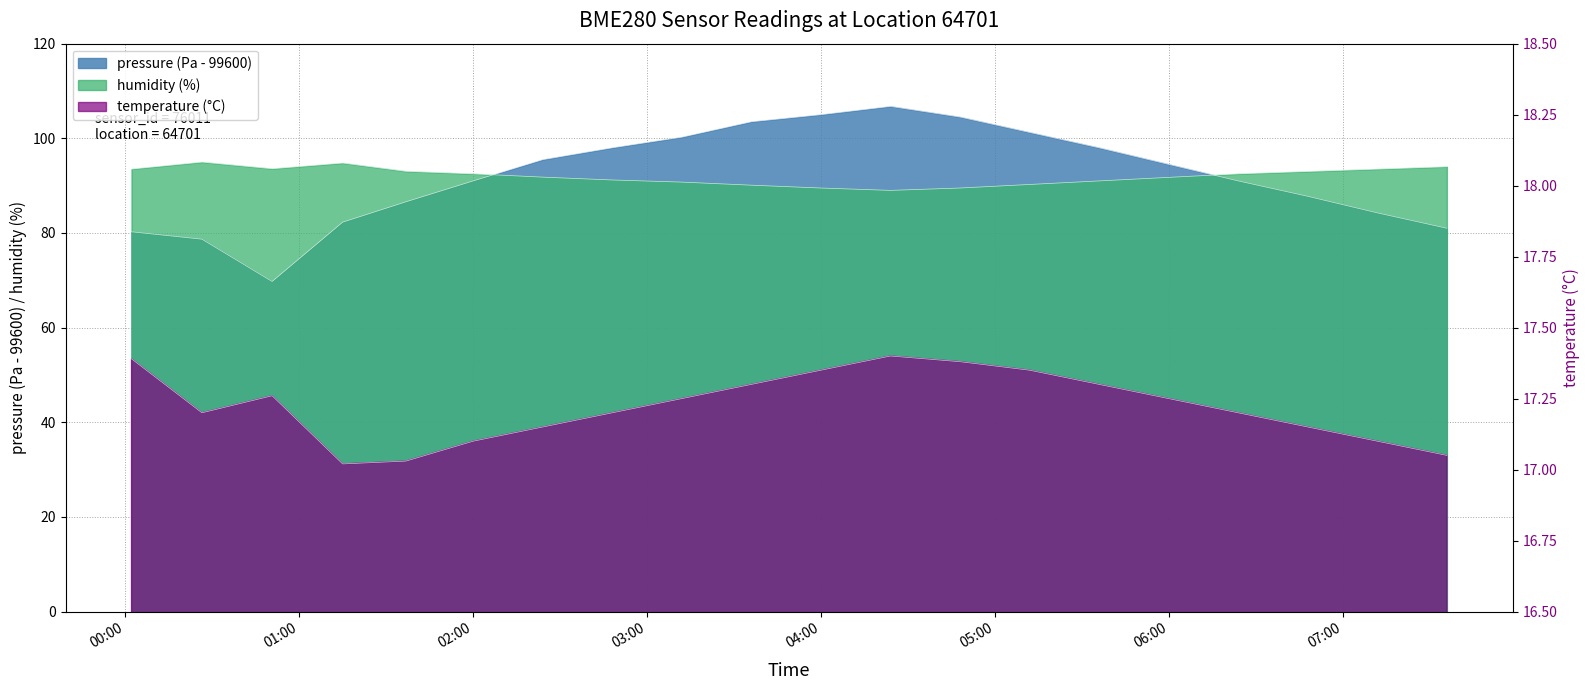

Read the humidity value at 06:50.

93.0